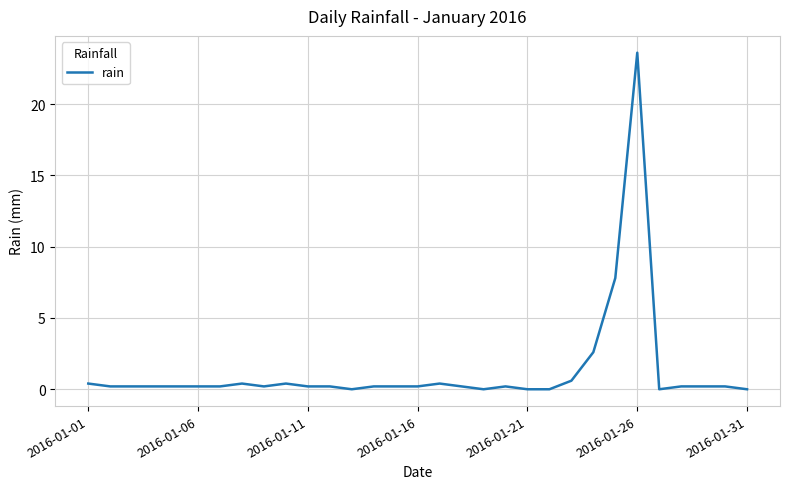

What is the difference between the maximum and minimum values?

23.6